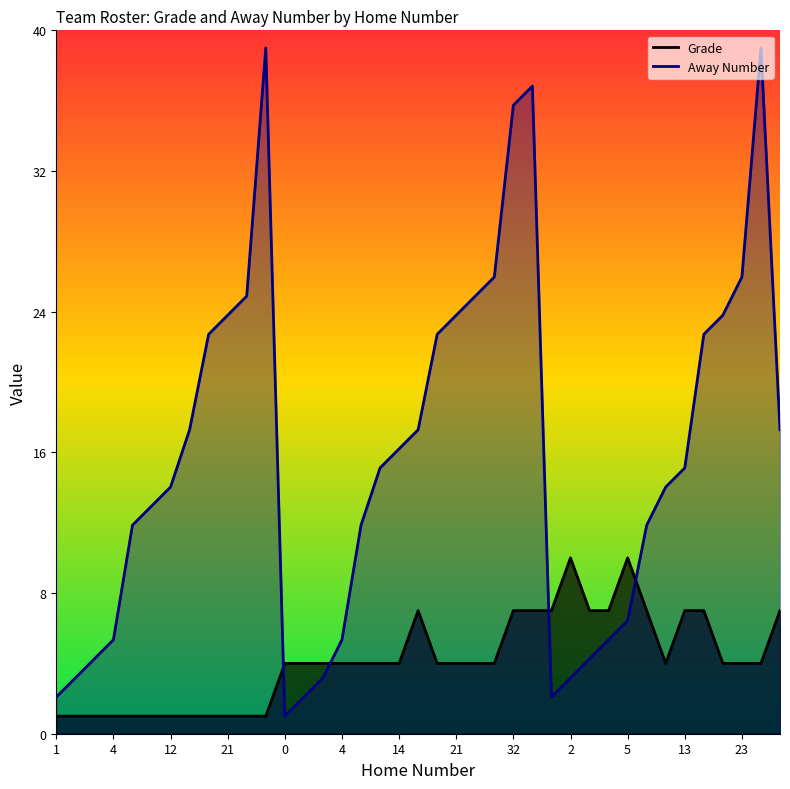

What is the spread (max minus min) of values at 4?

4.3